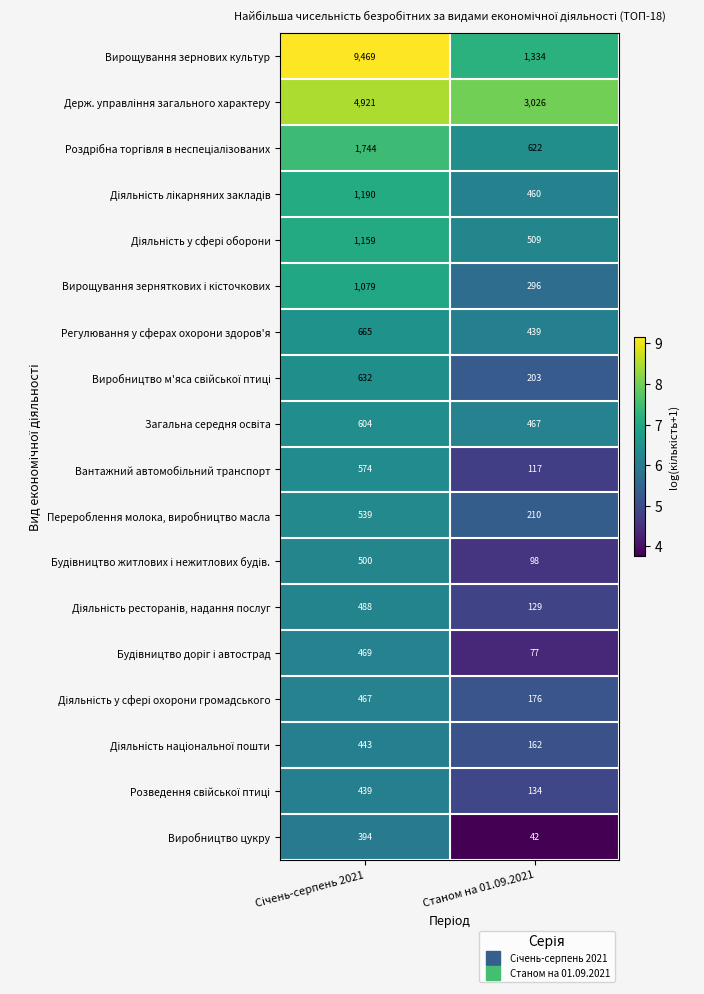

Which series has the largest range (max minus min)?

Вирощування зернових культур